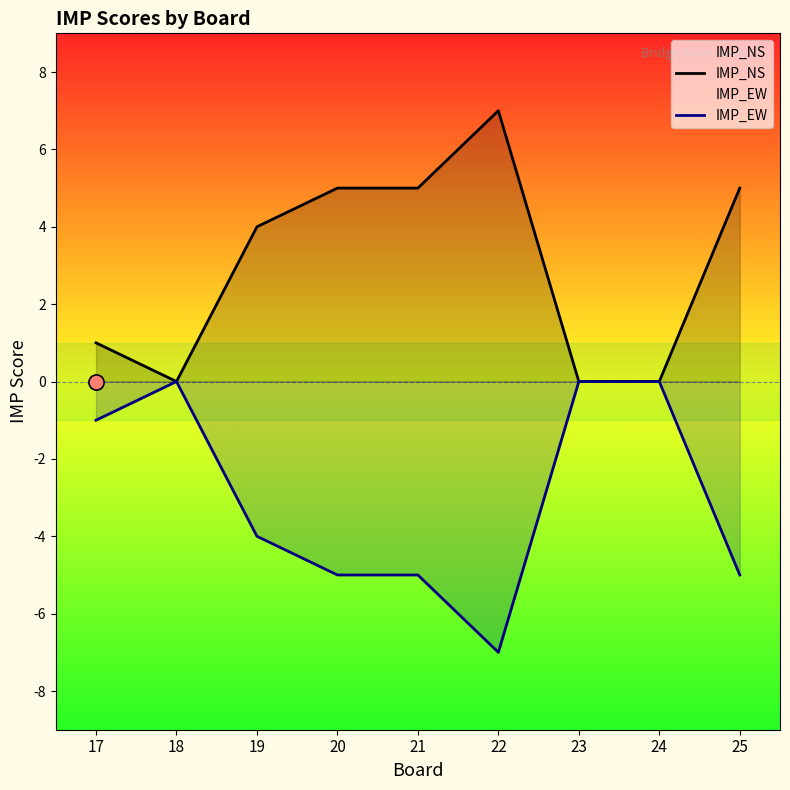

At which category is the sum across all series the highest?

17